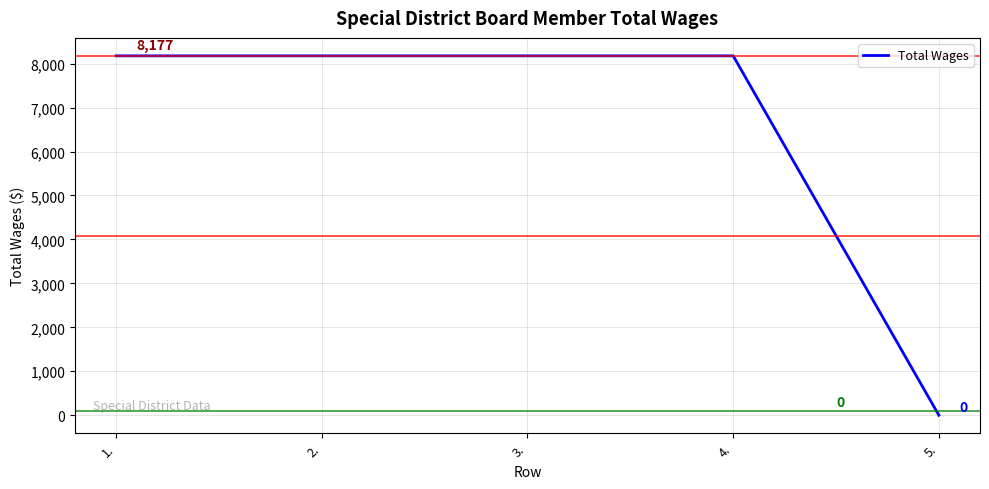

How many series are shown in this chart?

1